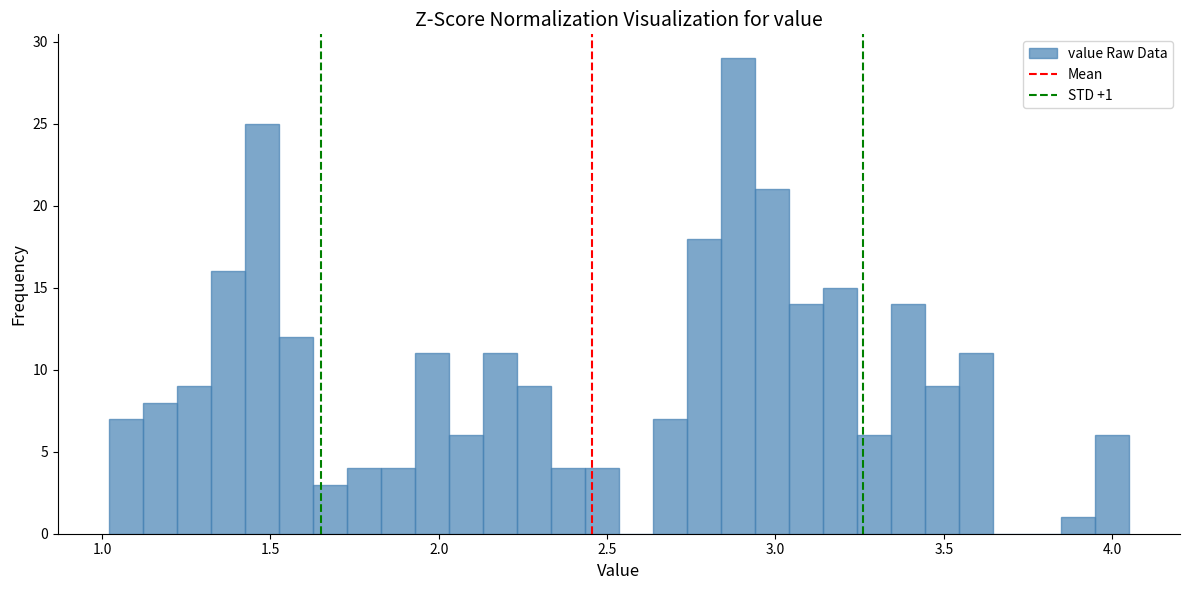

Read against the x-axis, roughly where is the centre of the tallest bar?

2.90